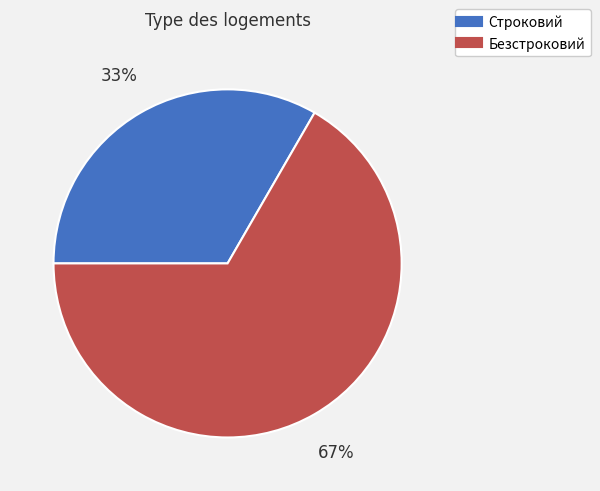

Between Строковий and Безстроковий, which is larger?

Безстроковий